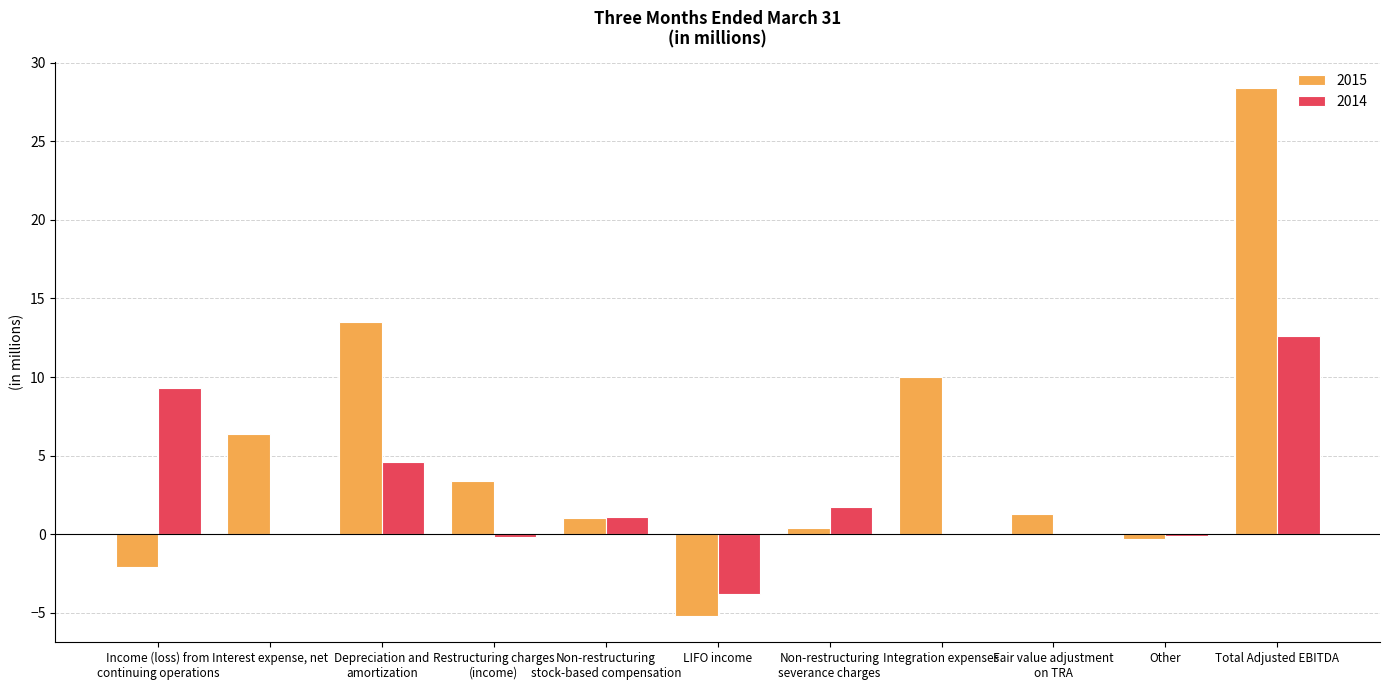

Count the number of data series in this chart.

2